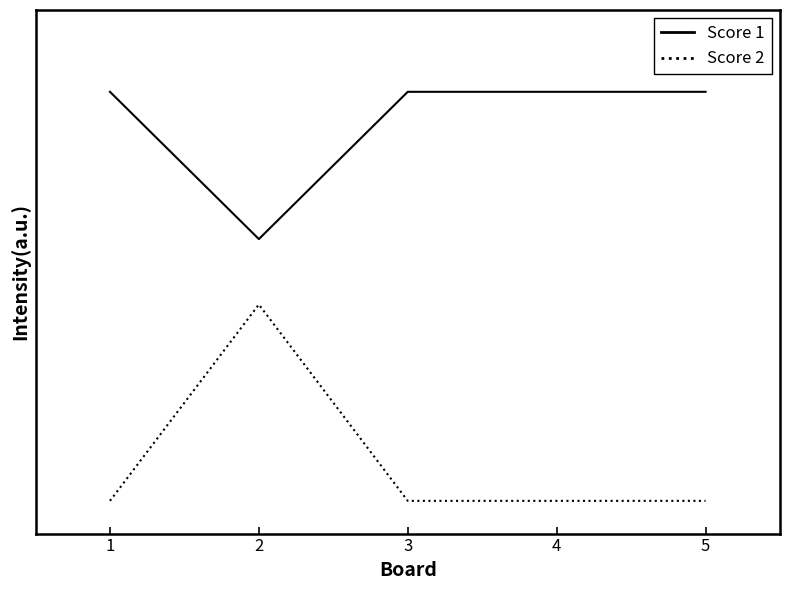

What are all the series names shown in the legend?

Score 1, Score 2